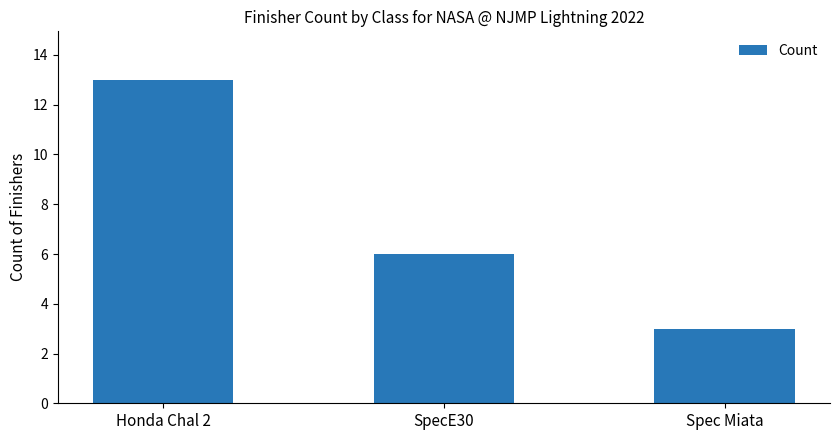

Where does the data first go above 6?

Honda Chal 2